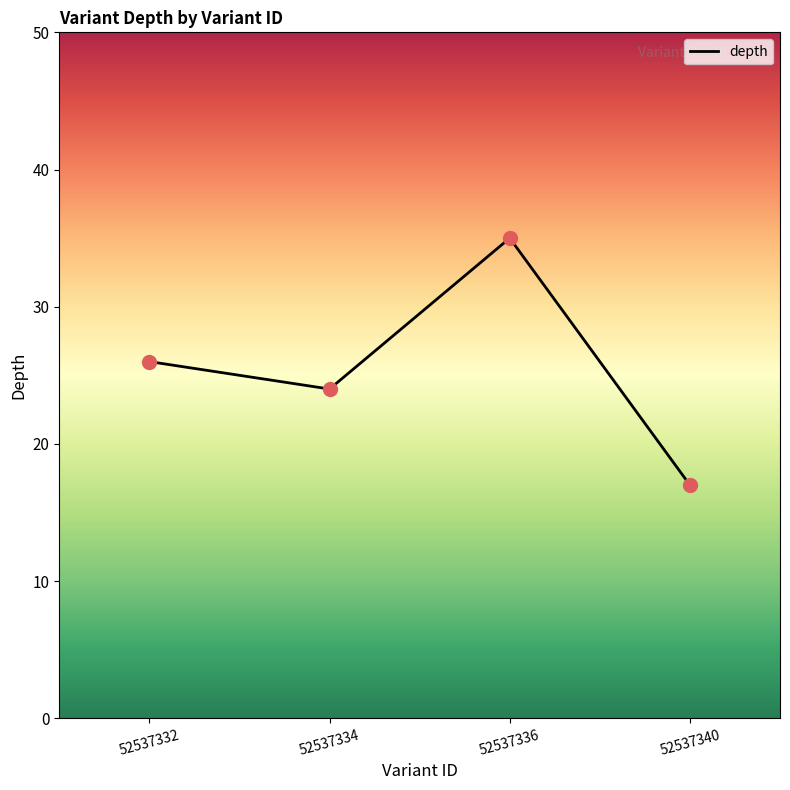

What is the change in value from 52537332 to 52537334?

-2